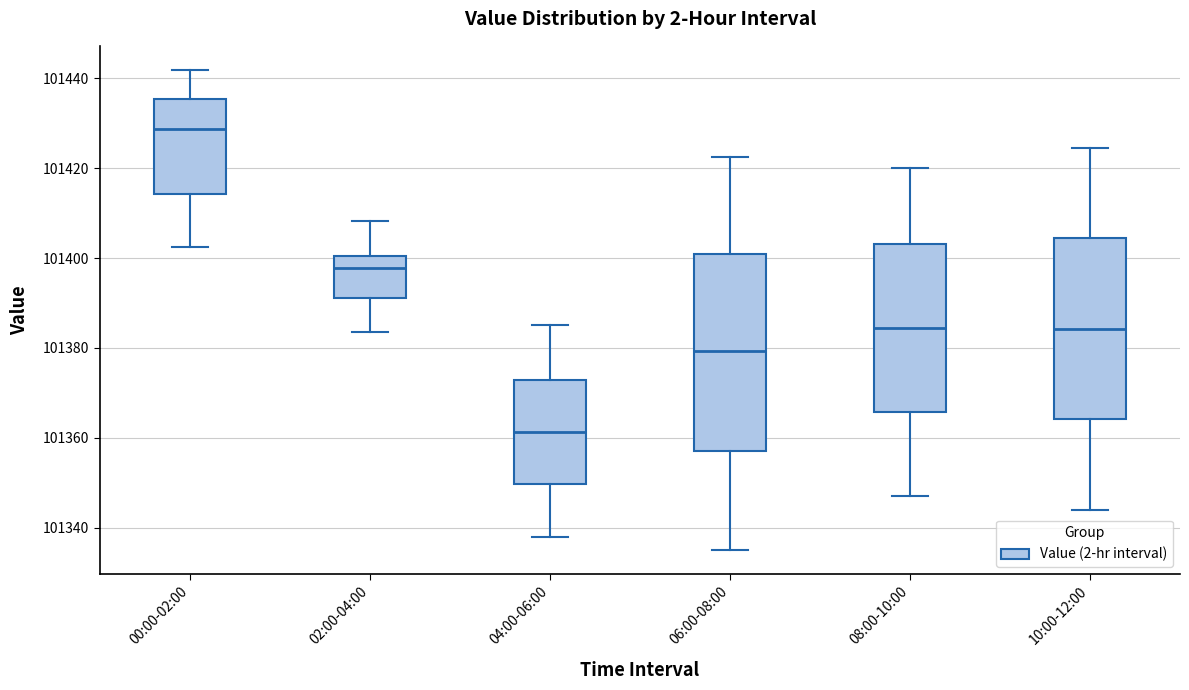

Which box is the tallest, from its lower edge to its upper edge?

06:00-08:00